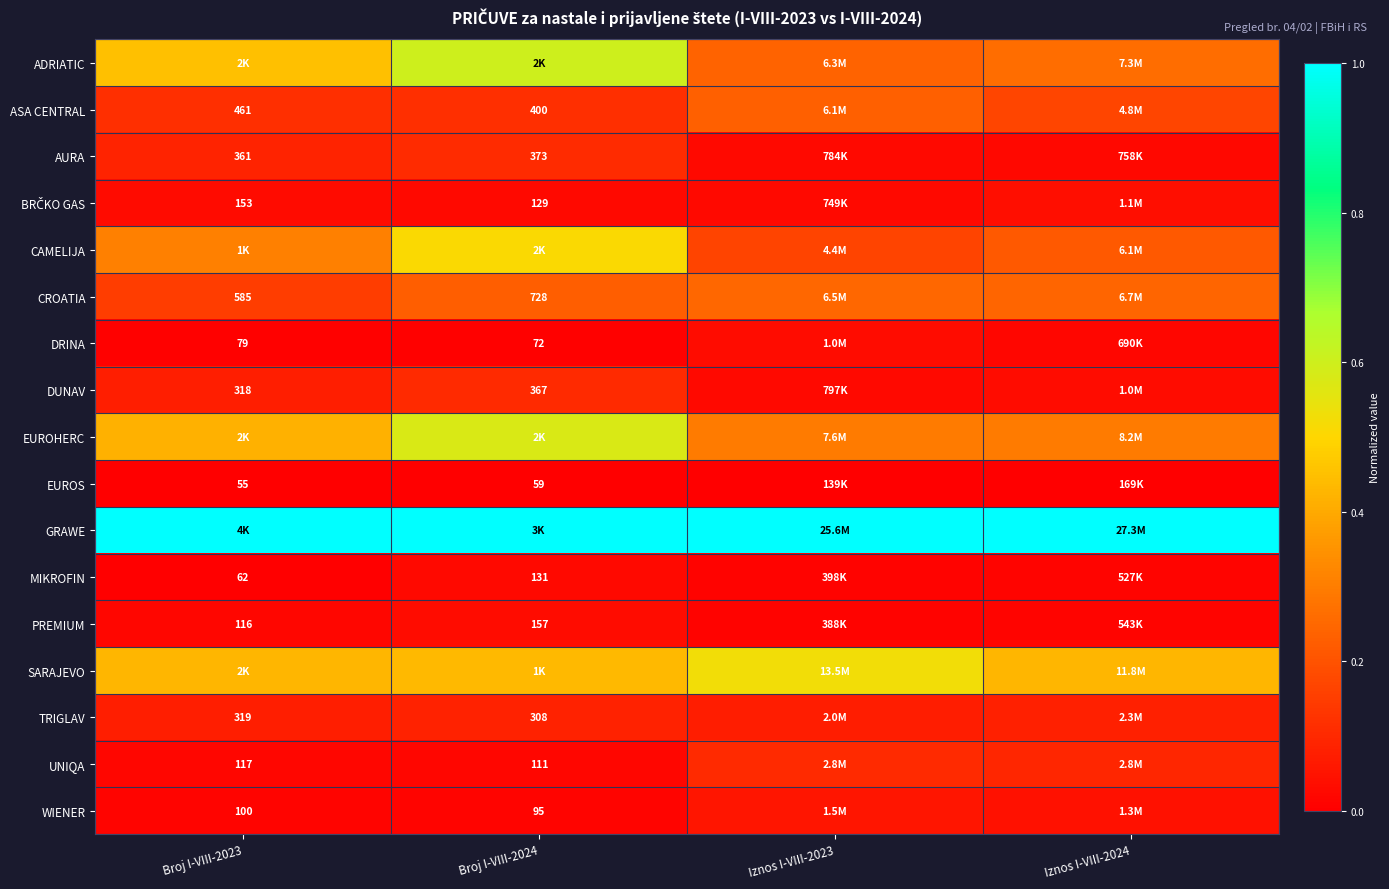

At how many categories does at least one series exceed 0?

4